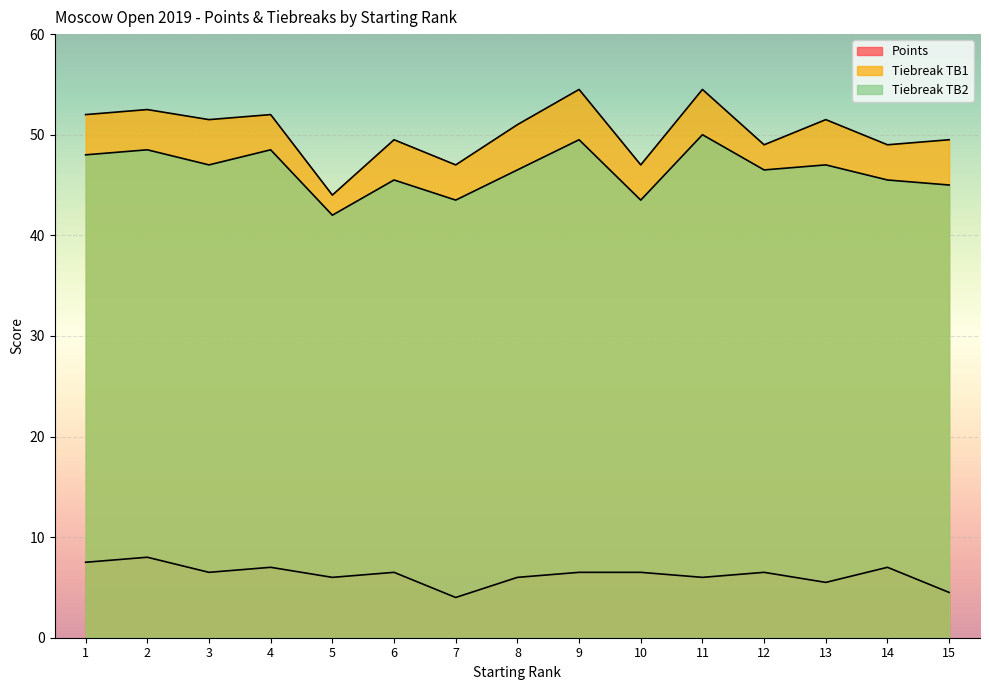

What is the greatest value displayed?

54.5